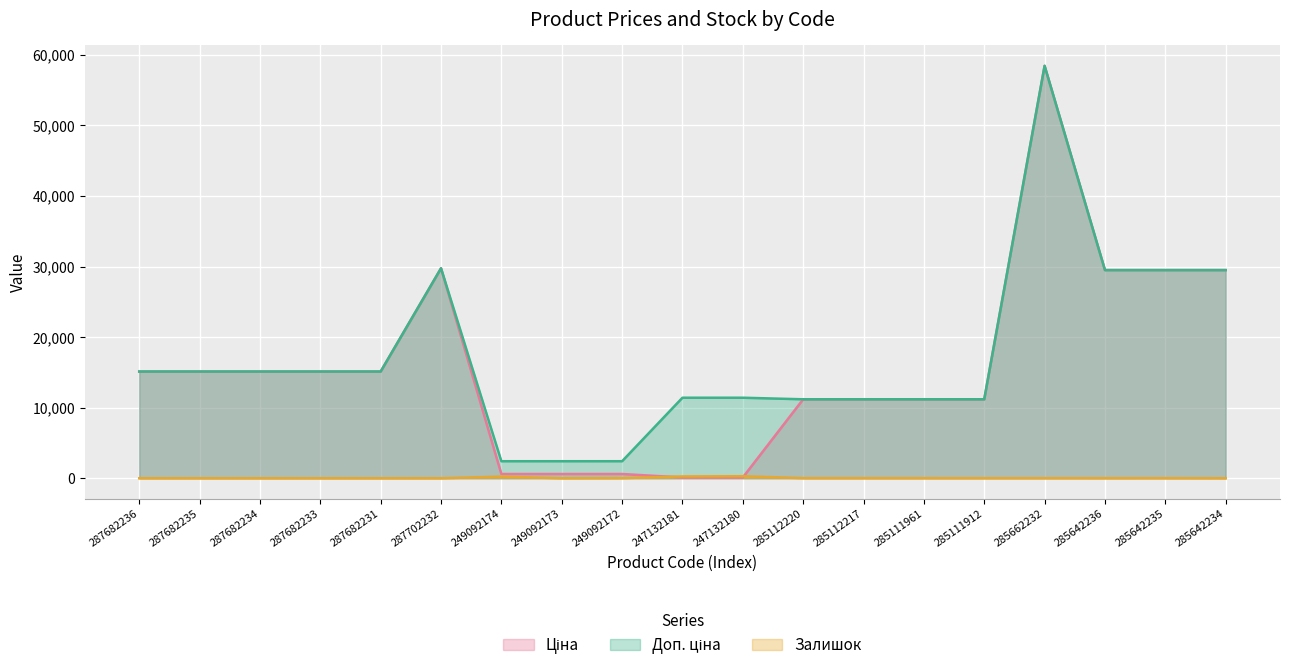

After their last crossing, which series has the higher values: Залишок or Ціна?

Ціна